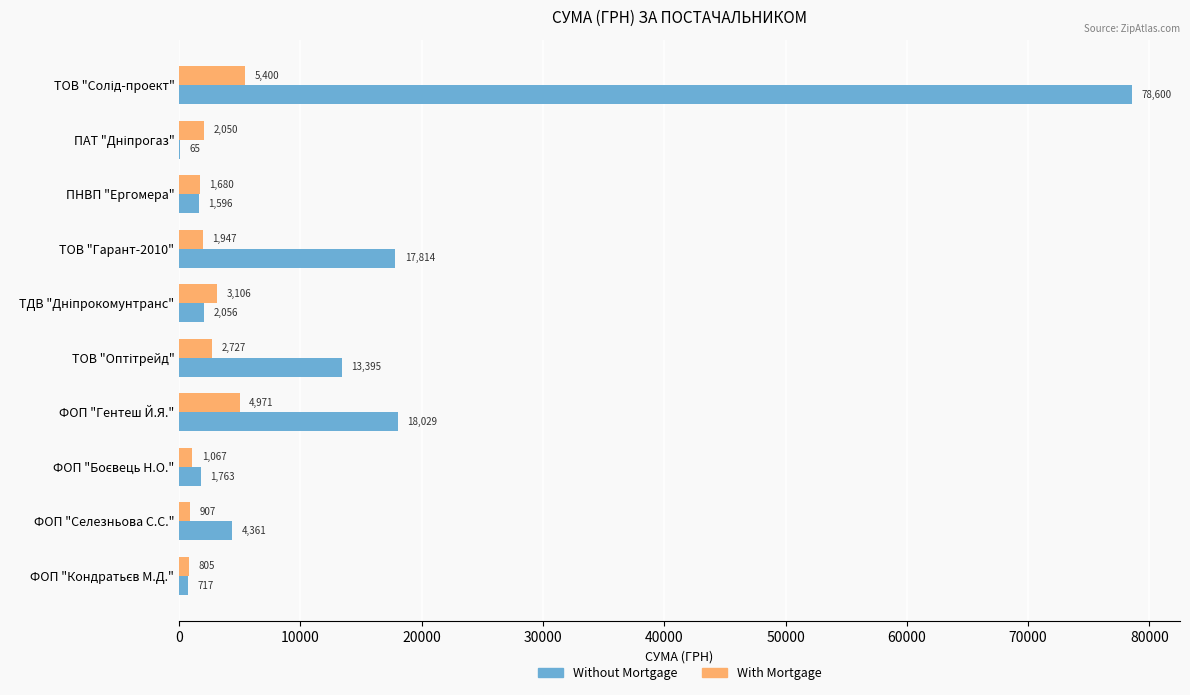

Which series has the largest total across all categories?

Without Mortgage